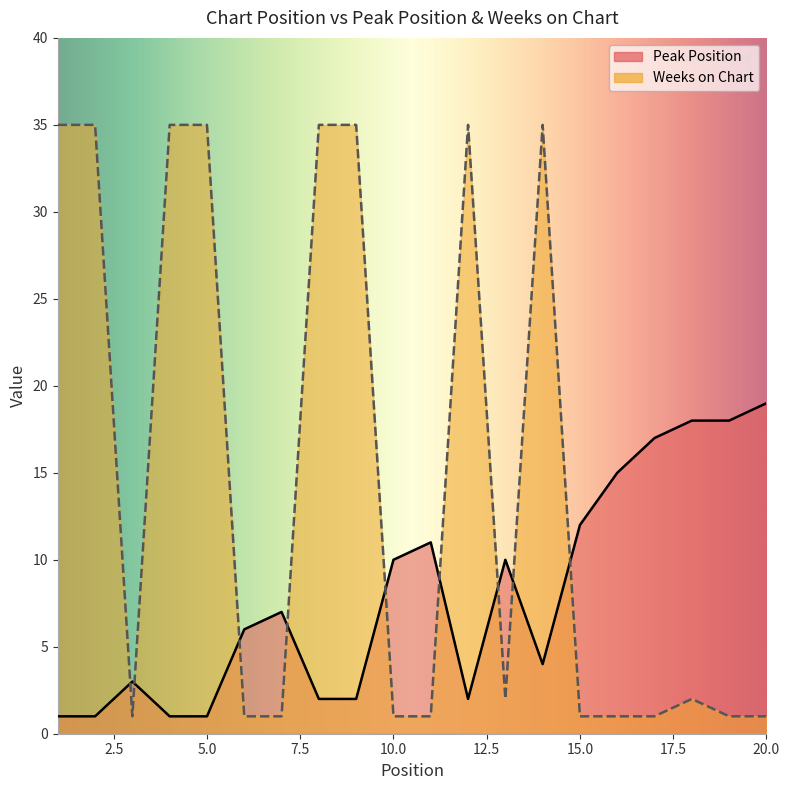

Between which two adjacent categories do Peak Position and Weeks on Chart first intersect?

2 and 3